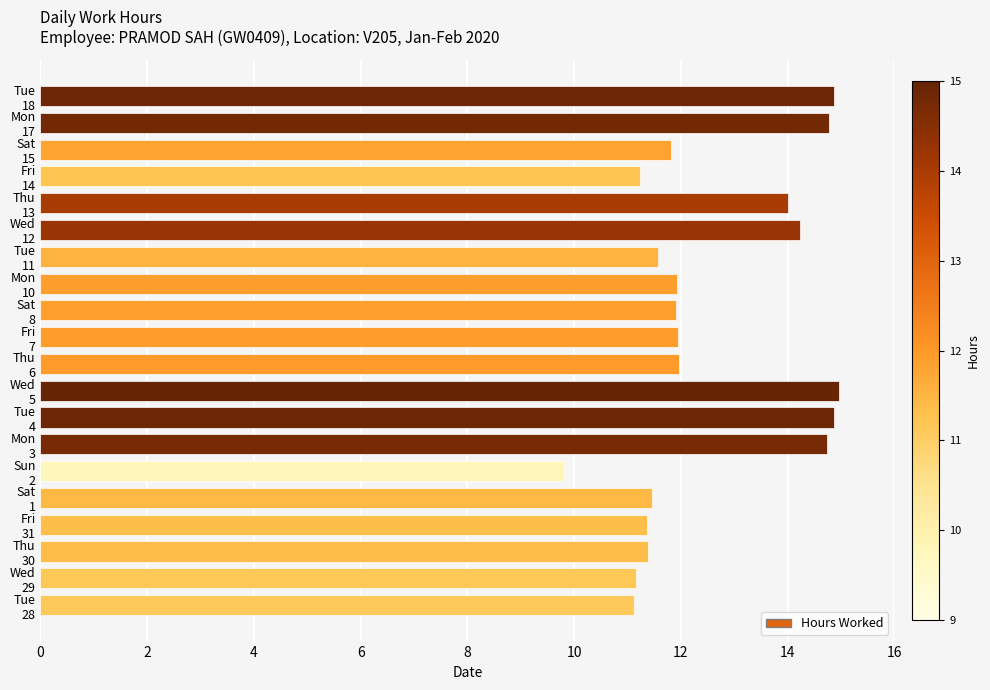

What is the average value?

12.6